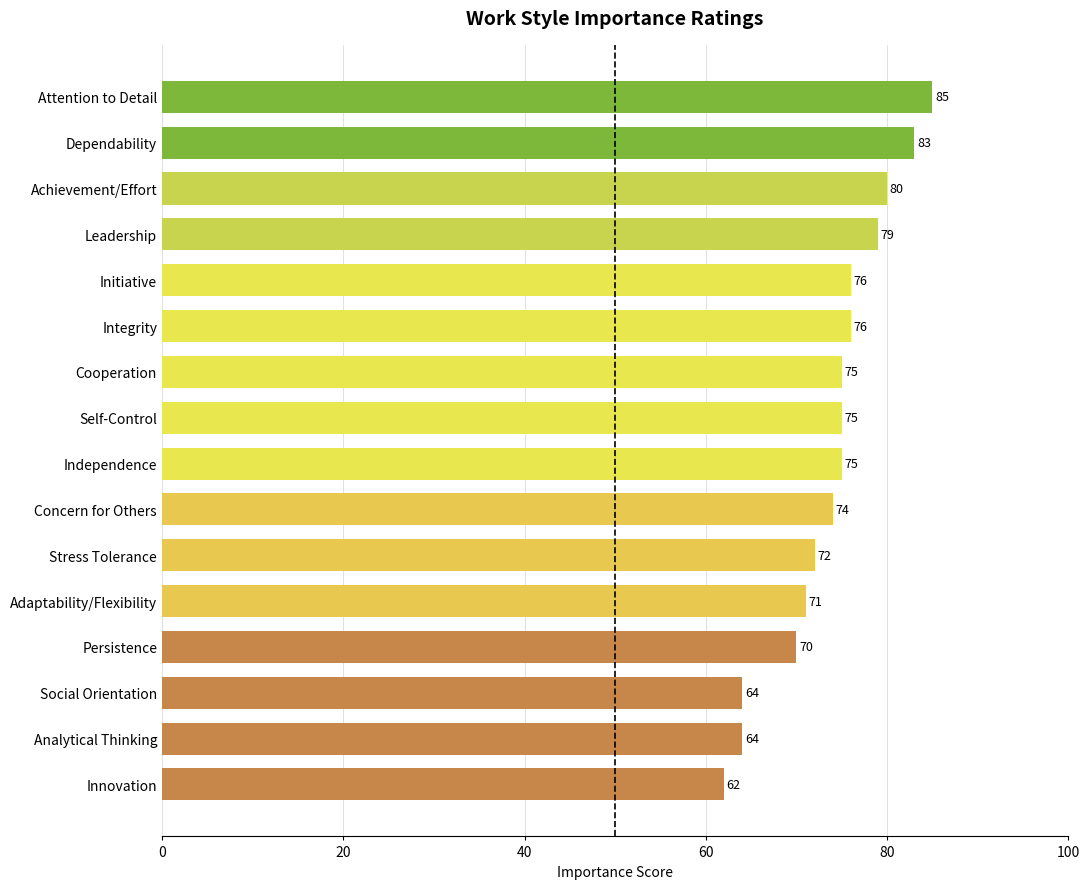

What is the ratio of the value at Initiative to the value at Cooperation?

1.0